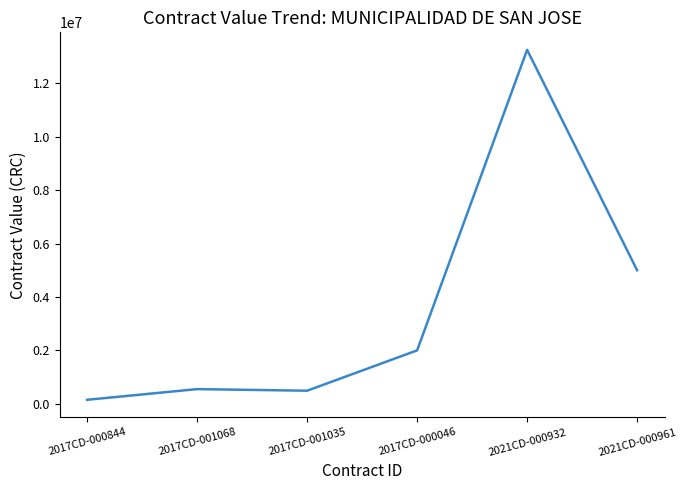

Is it true that the value at 2021CD-000932 is 8047275?

False